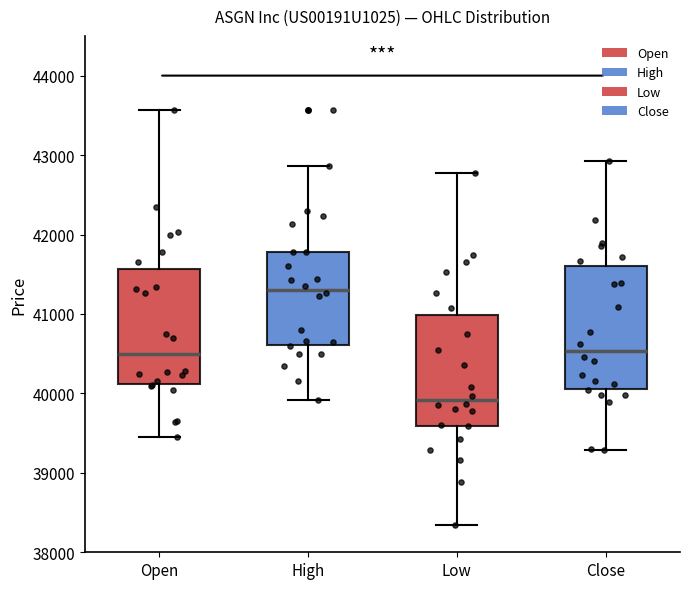

Which box's median line is the lowest?

Low